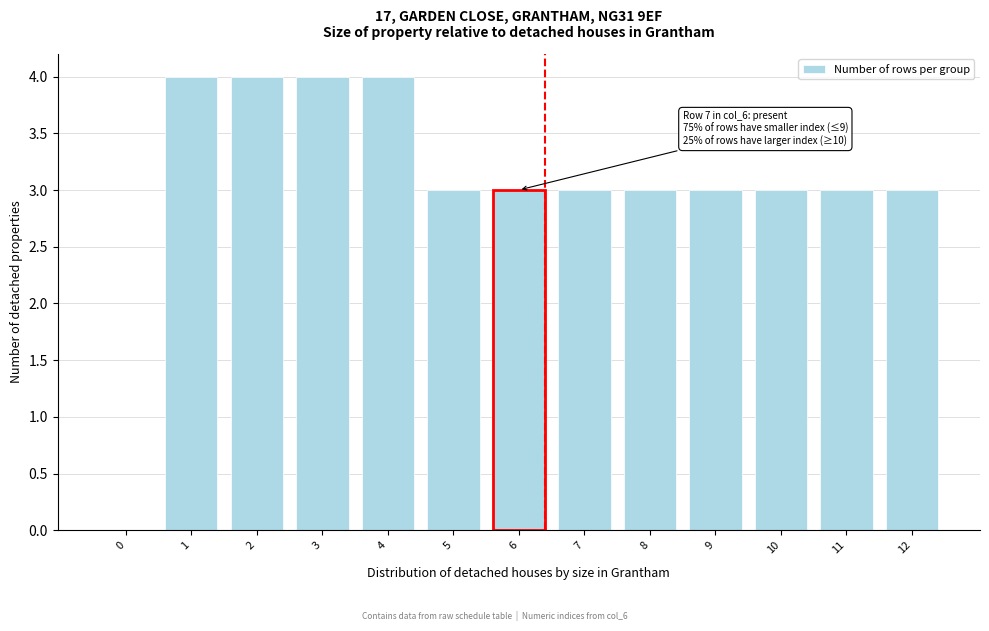

Reading left to right, transcribe all the data shown in this chart.

0=0	1=4	2=4	3=4	4=4	5=3	6=3	7=3	8=3	9=3	10=3	11=3	12=3